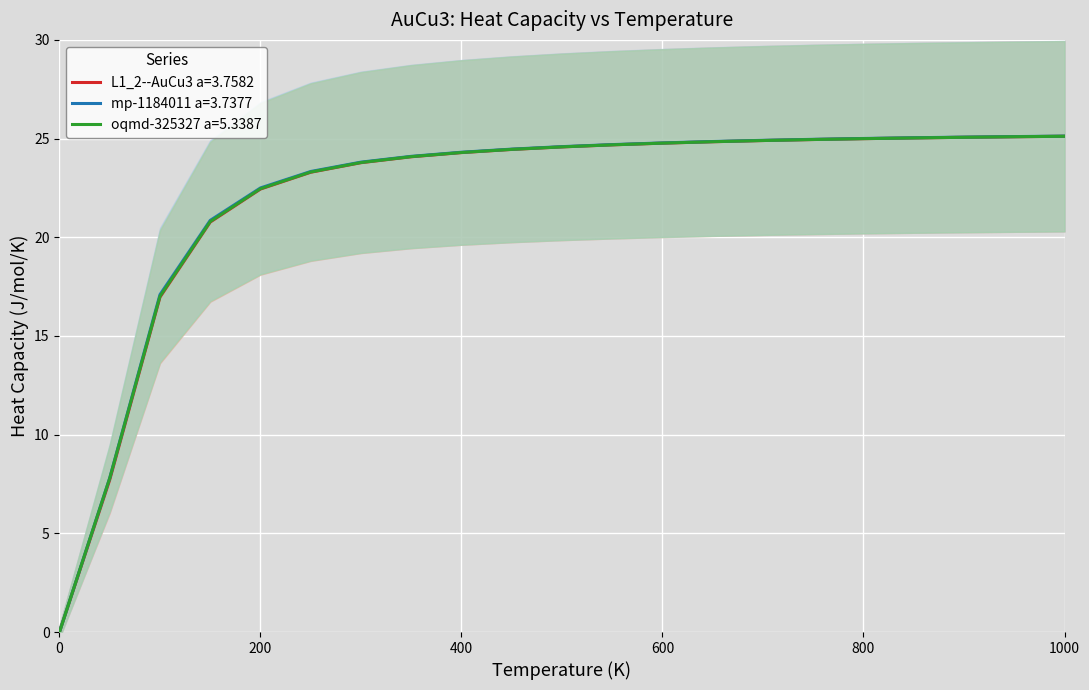

Reading right to left, list all the values displayed in this chart.

L1_2--AuCu3 a=3.7582: 1000.0=25.1	950.0=25.1	900.0=25.1	850.0=25.0	800.0=25.0	750.0=25.0	700.0=24.9	650.0=24.8	600.0=24.8	550.0=24.7	500.0=24.6	450.0=24.4	400.0=24.3	350.0=24.1	300.0=23.8	250.0=23.3	200.0=22.4	150.0=20.8	100.0=17.0	50.0=7.7	0.0=0.0
mp-1184011 a=3.7377: 1000.0=25.1	950.0=25.1	900.0=25.1	850.0=25.0	800.0=25.0	750.0=25.0	700.0=24.9	650.0=24.9	600.0=24.8	550.0=24.7	500.0=24.6	450.0=24.5	400.0=24.3	350.0=24.1	300.0=23.8	250.0=23.3	200.0=22.5	150.0=20.9	100.0=17.1	50.0=7.8	0.0=0.0
oqmd-325327 a=5.3387: 1000.0=25.1	950.0=25.1	900.0=25.1	850.0=25.0	800.0=25.0	750.0=25.0	700.0=24.9	650.0=24.8	600.0=24.8	550.0=24.7	500.0=24.6	450.0=24.5	400.0=24.3	350.0=24.1	300.0=23.8	250.0=23.3	200.0=22.5	150.0=20.8	100.0=17.0	50.0=7.8	0.0=0.0